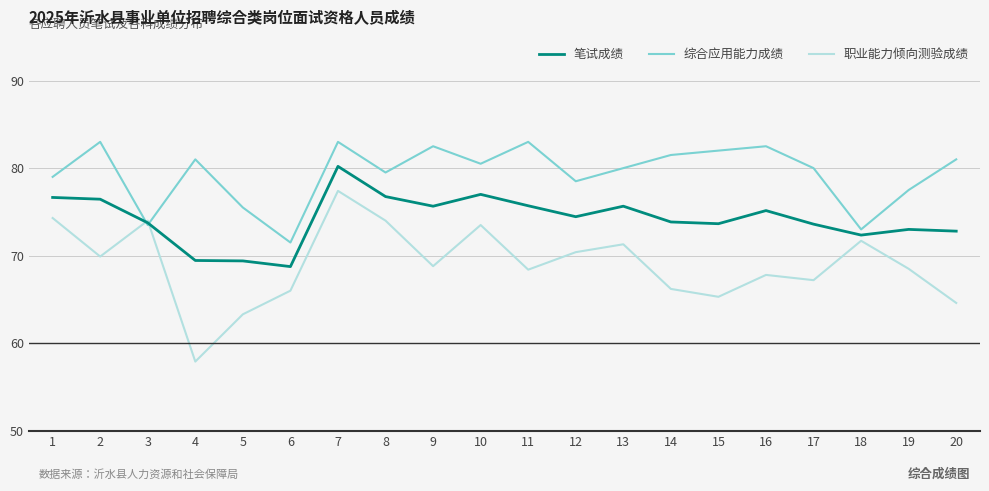

List the series in order of their peak value, highest first.

综合应用能力成绩, 笔试成绩, 职业能力倾向测验成绩